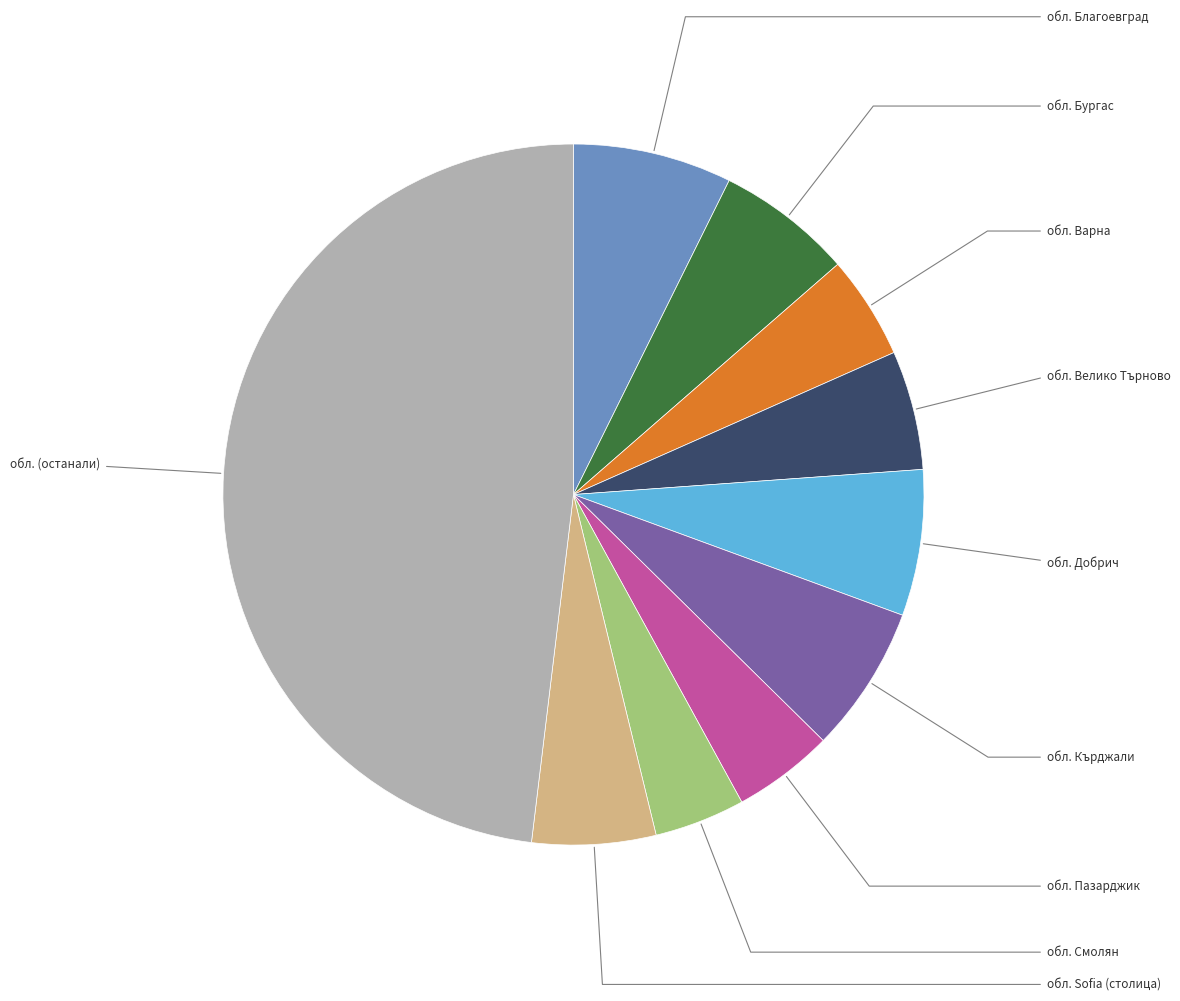

Is there any slice that represents more than half of the pie?

No